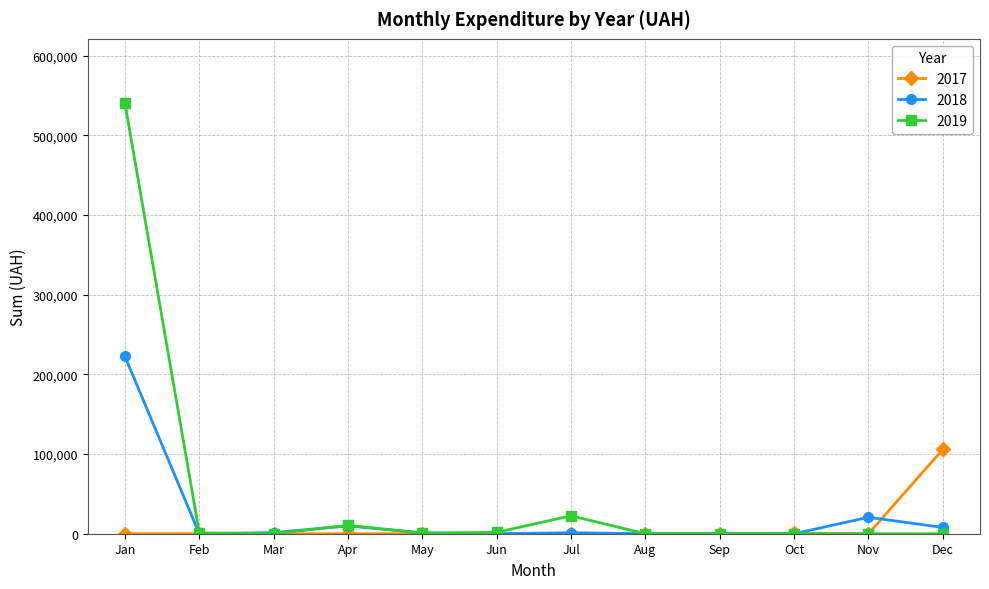

At how many categories does at least one series exceed 495609?

1